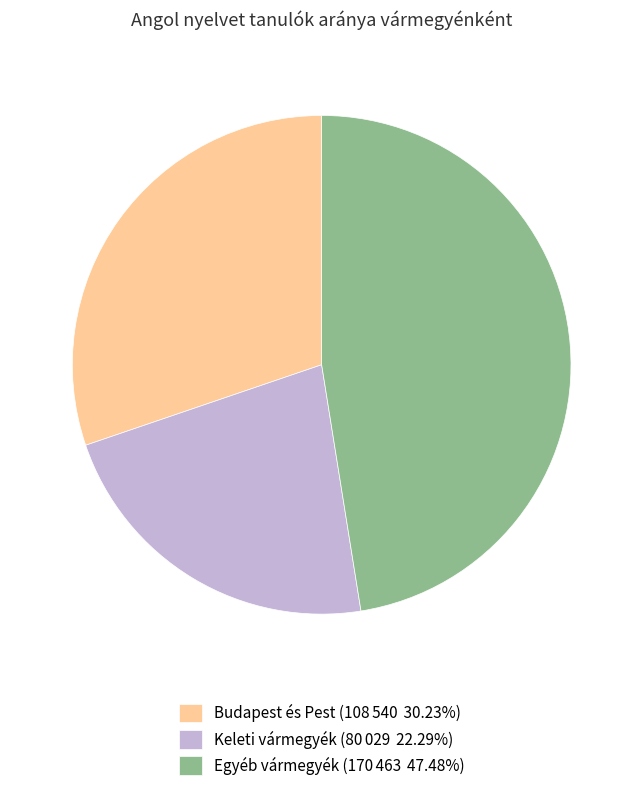

Is there a majority slice in this chart?

No